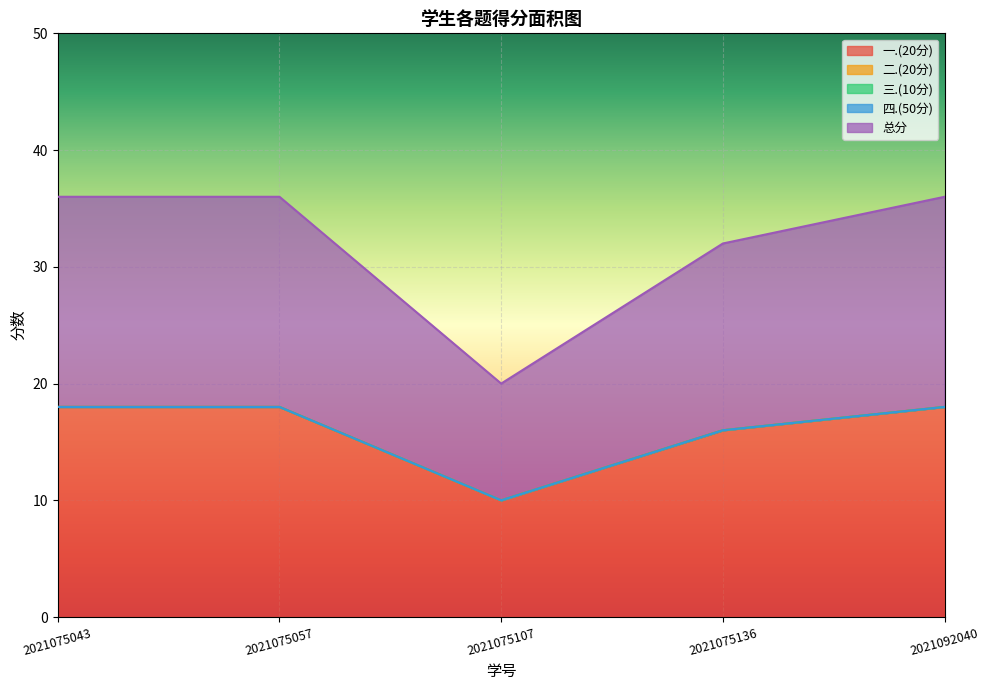

Which has a higher value, 2021075043 or 2021075136?

2021075043